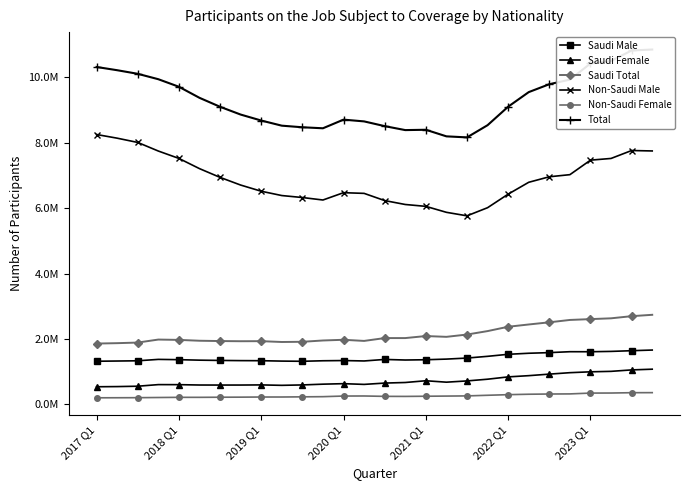

What is the maximum value shown in the chart?

10842733